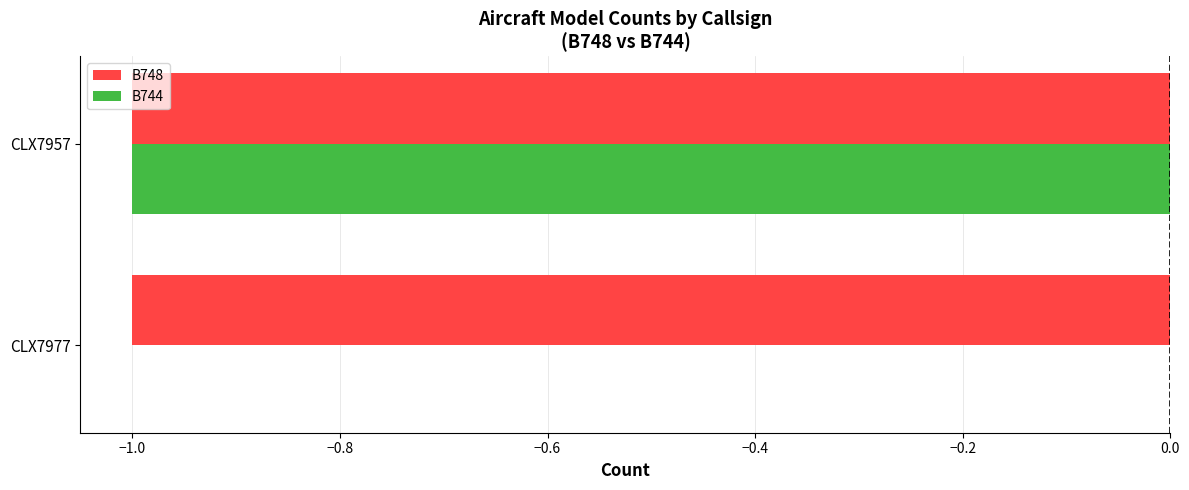

Which label corresponds to the largest value in the chart?

CLX7977